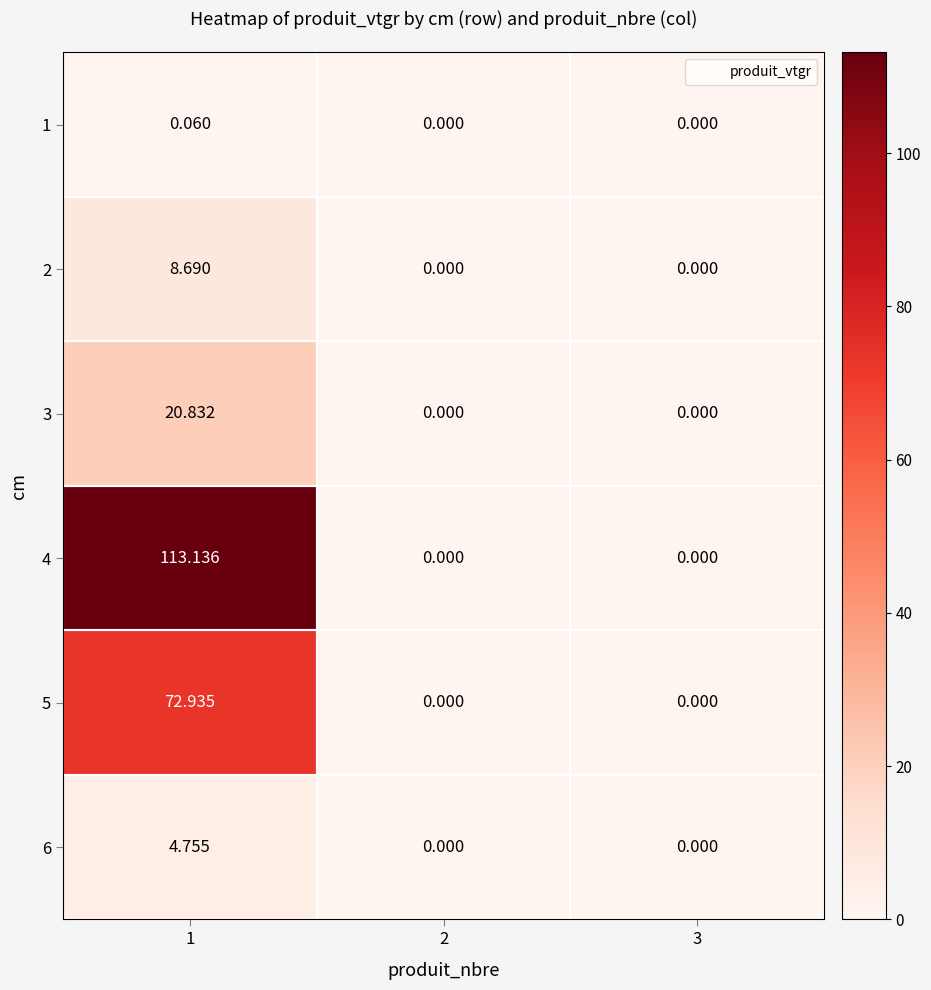

Which series has the widest spread of values?

4